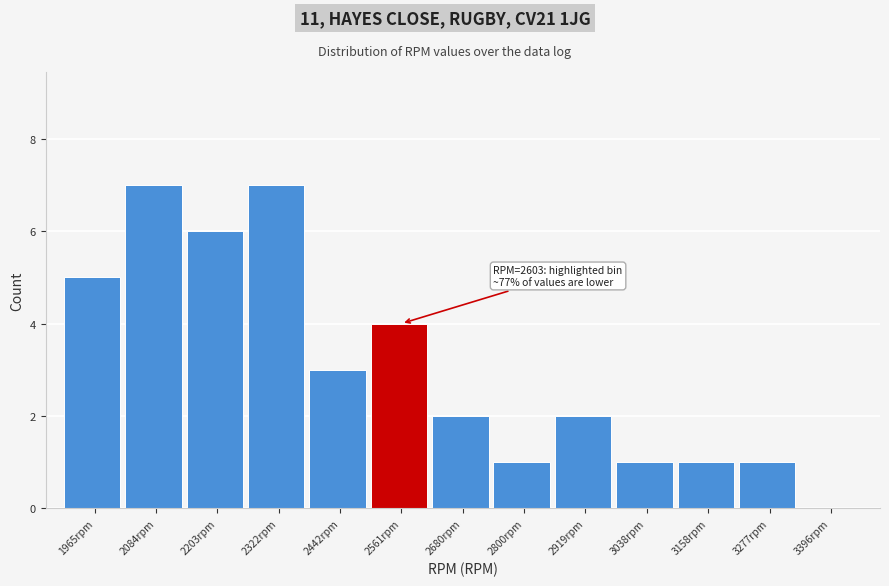

Reading left to right, extract all data points from this chart.

1965rpm=5	2084rpm=7	2203rpm=6	2322rpm=7	2442rpm=3	2561rpm=4	2680rpm=2	2800rpm=1	2919rpm=2	3038rpm=1	3158rpm=1	3277rpm=1	3396rpm=0